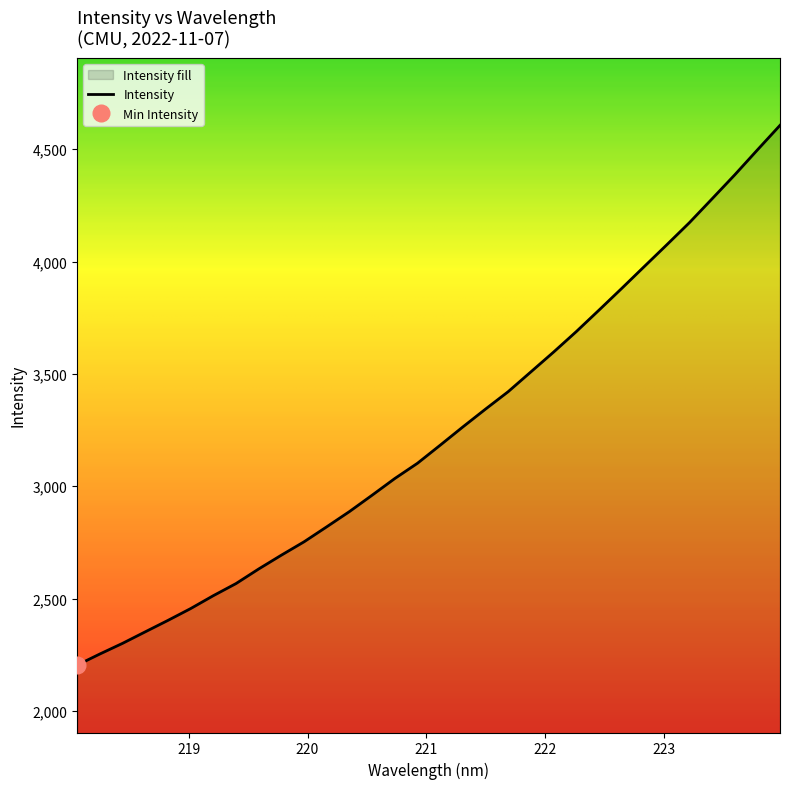

Is it true that the value at 218 is 3580.6?

False